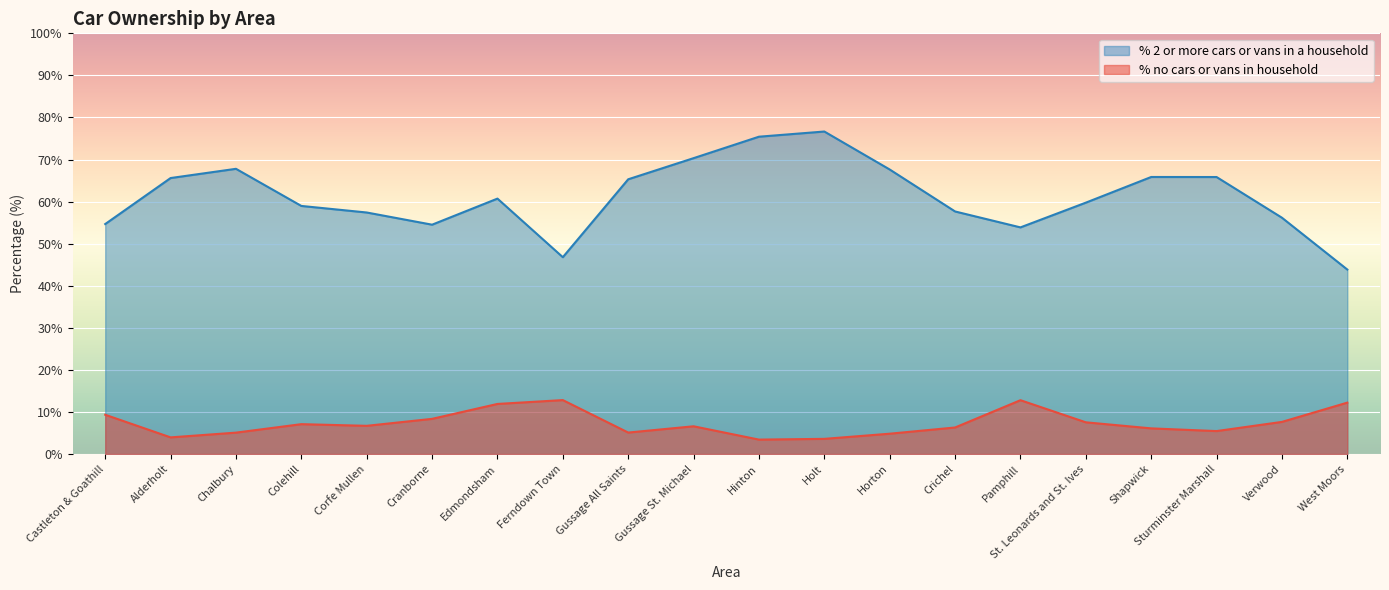

True or false: % no cars or vans in household and % 2 or more cars or vans in a household cross at least once.

False